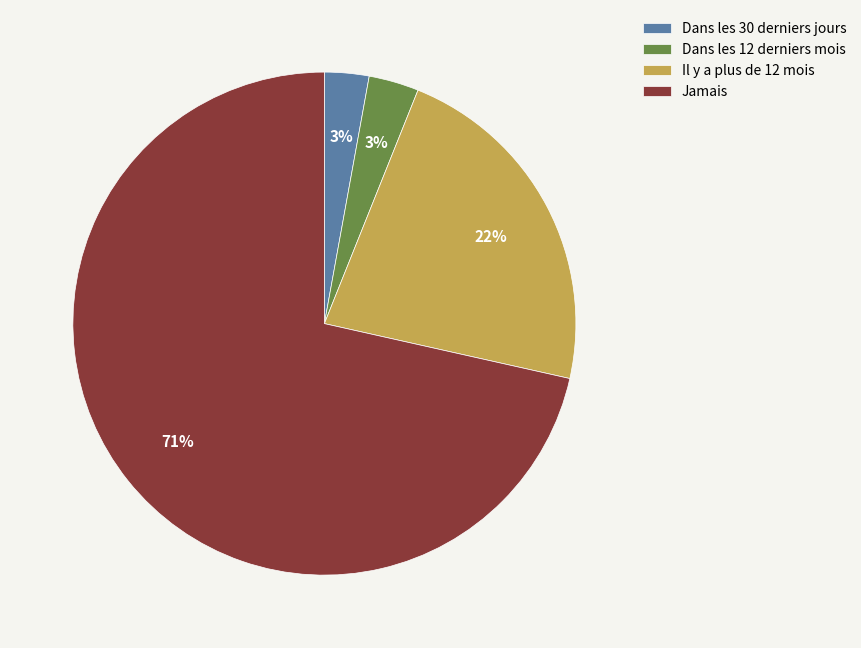

What is the largest slice in the pie chart?

Jamais